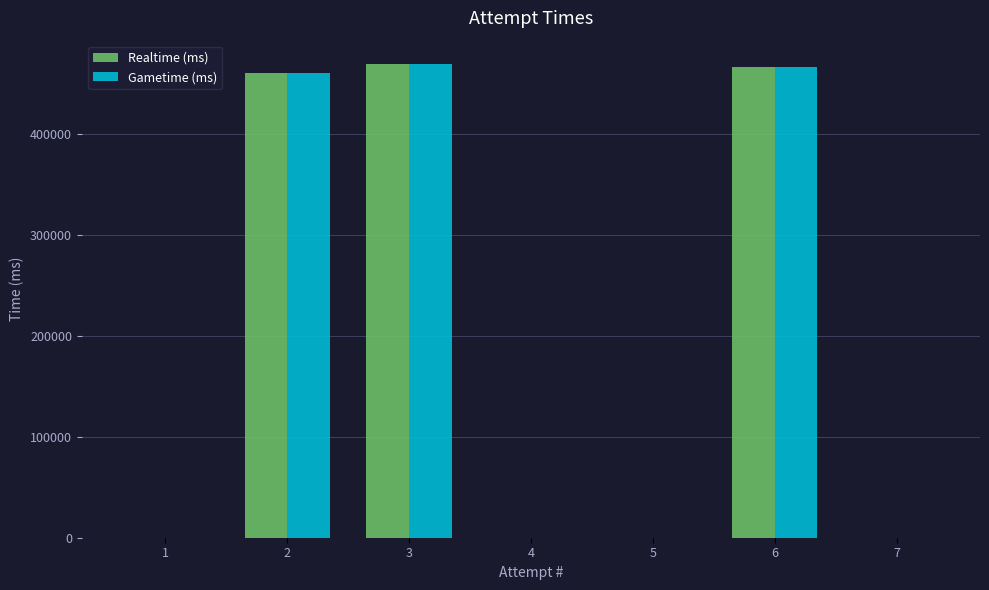

What is the average value of the Gametime (ms) series?

199351